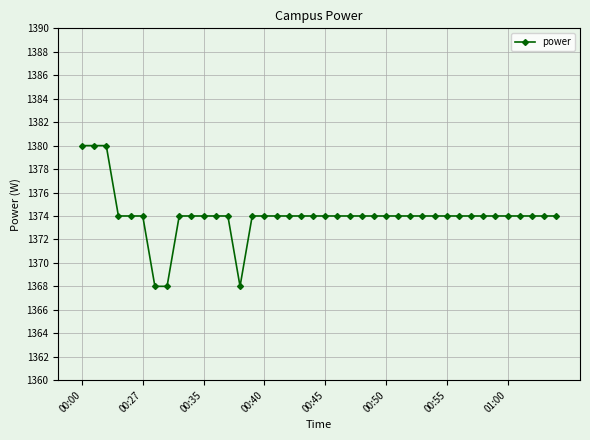

What is the average value?

1374